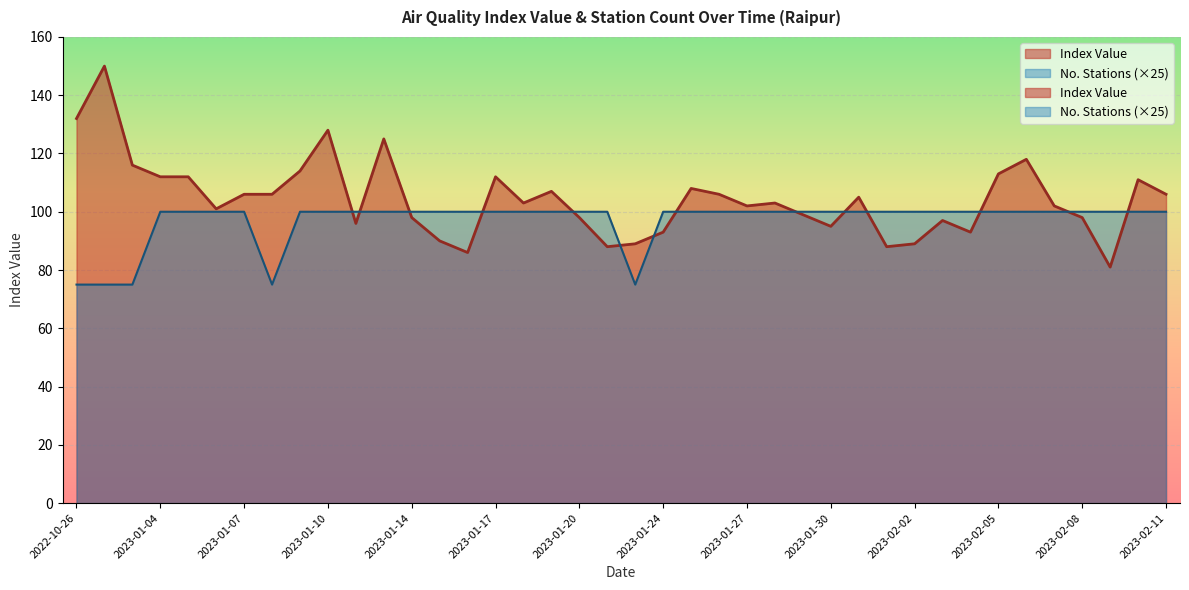

What position from the left is 2023-01-16?

15